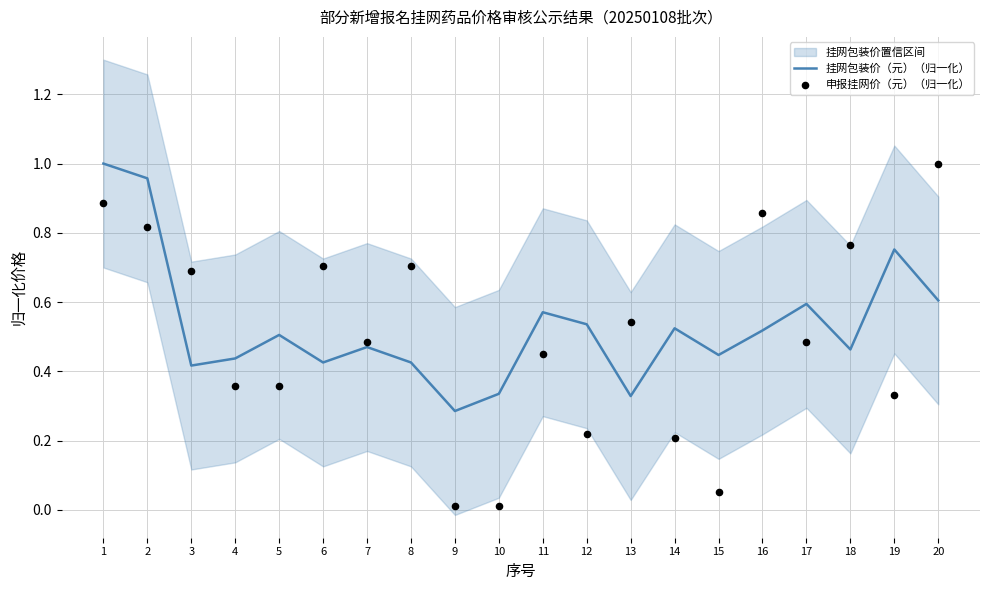

What are all the series names shown in the legend?

挂网包装价（元）（归一化）, 申报挂网价（元）（归一化）